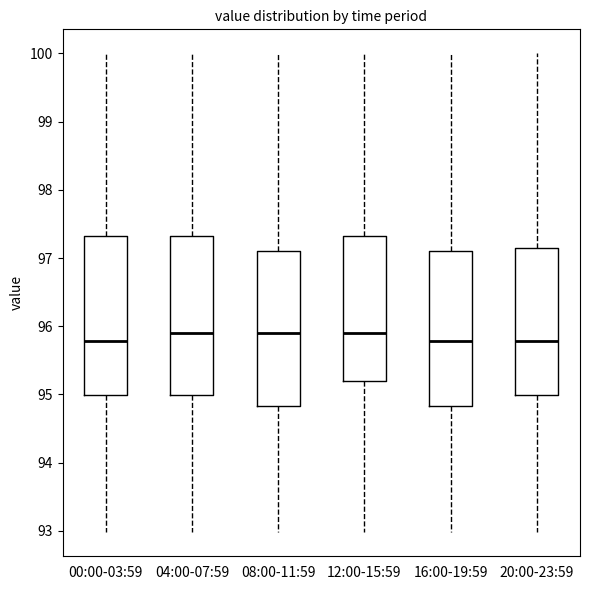

Reading left to right, transcribe this box plot: for each box, give where its median line is, the range the box spans, and where its two whiskers end, as read against the y-axis. The values are not printed on the chart, so give them approximately, as read against the axis.

00:00-03:59: median 95.8, box 95.0 to 97.3, whiskers 93.0 to 100.0
04:00-07:59: median 95.9, box 95.0 to 97.3, whiskers 93.0 to 100.0
08:00-11:59: median 95.9, box 94.8 to 97.1, whiskers 93.0 to 100.0
12:00-15:59: median 95.9, box 95.2 to 97.3, whiskers 93.0 to 100.0
16:00-19:59: median 95.8, box 94.8 to 97.1, whiskers 93.0 to 100.0
20:00-23:59: median 95.8, box 95.0 to 97.1, whiskers 93.0 to 100.0